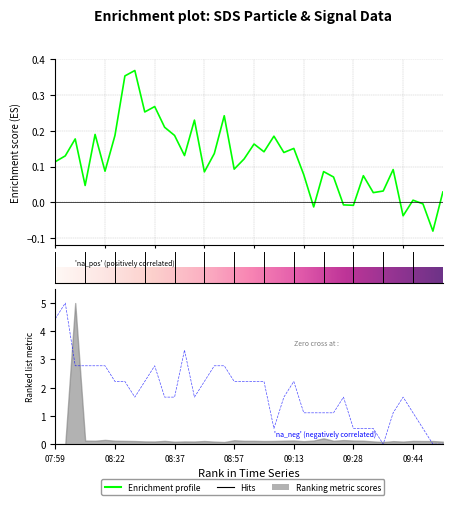

Which category has the lowest value in the Signal series?

33